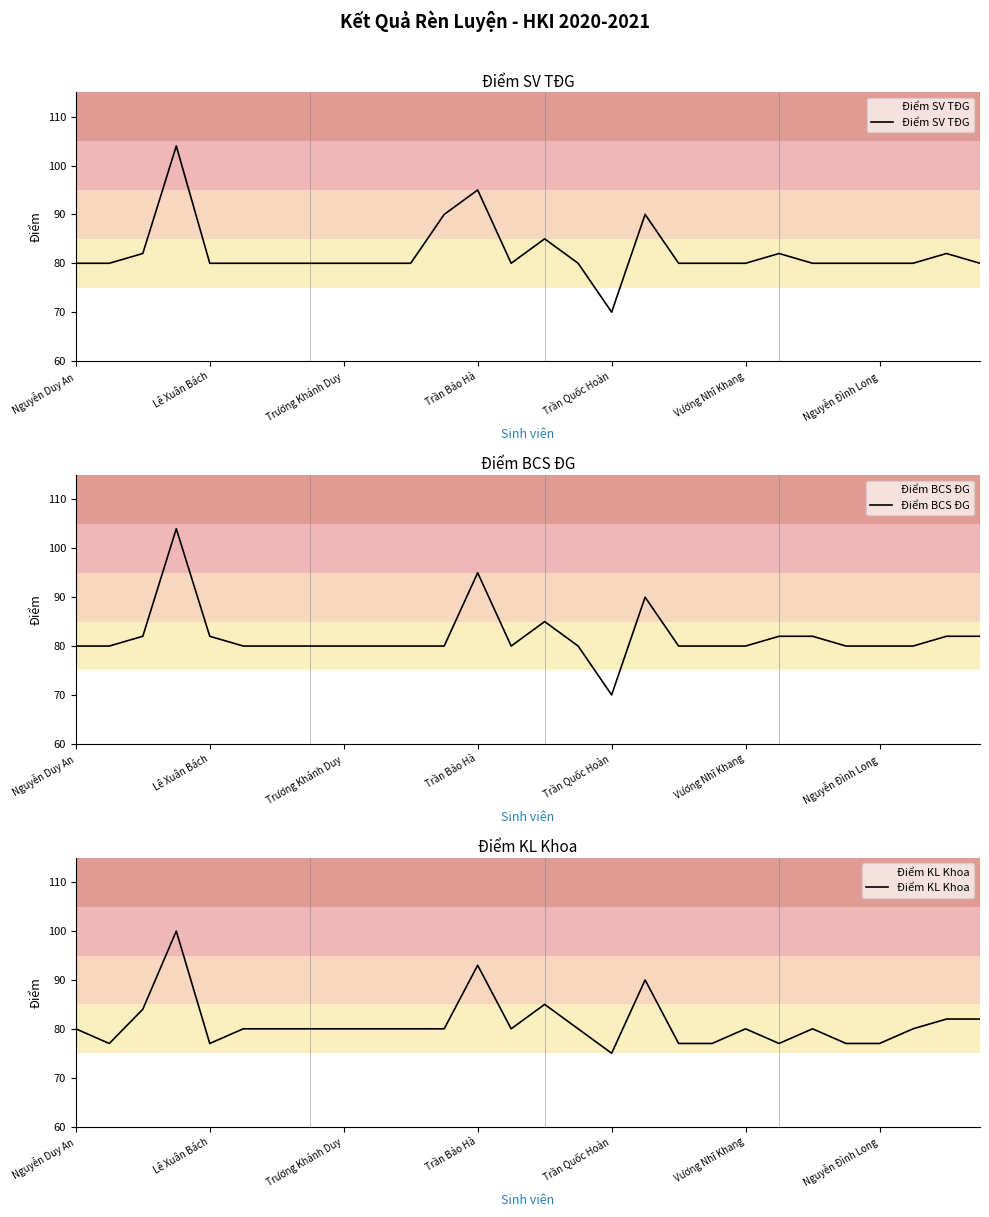

At which label does Điểm SV TĐG reach its minimum?

Trần Quốc Hoàn